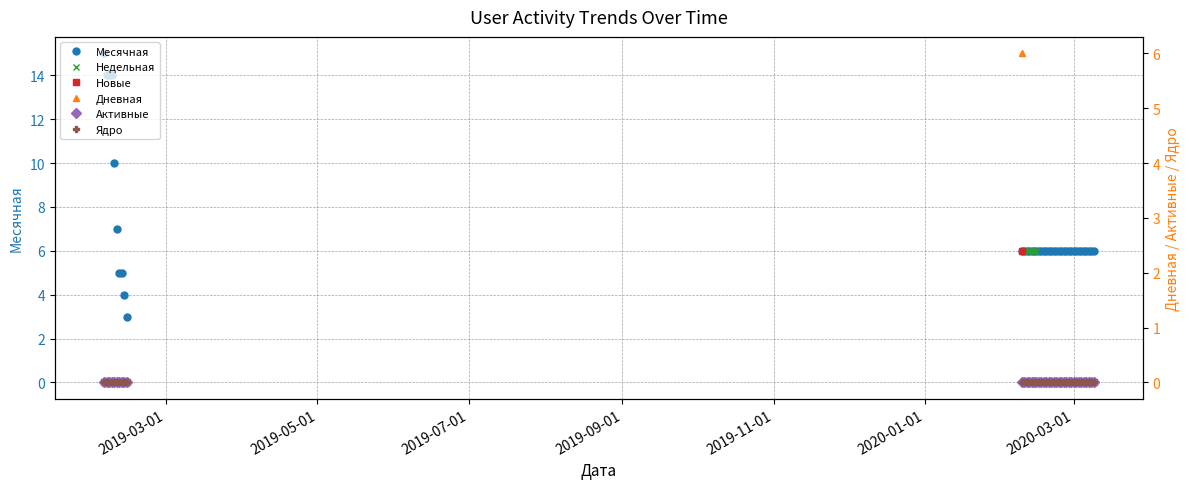

True or false: Новые and Недельная intersect in this chart.

False